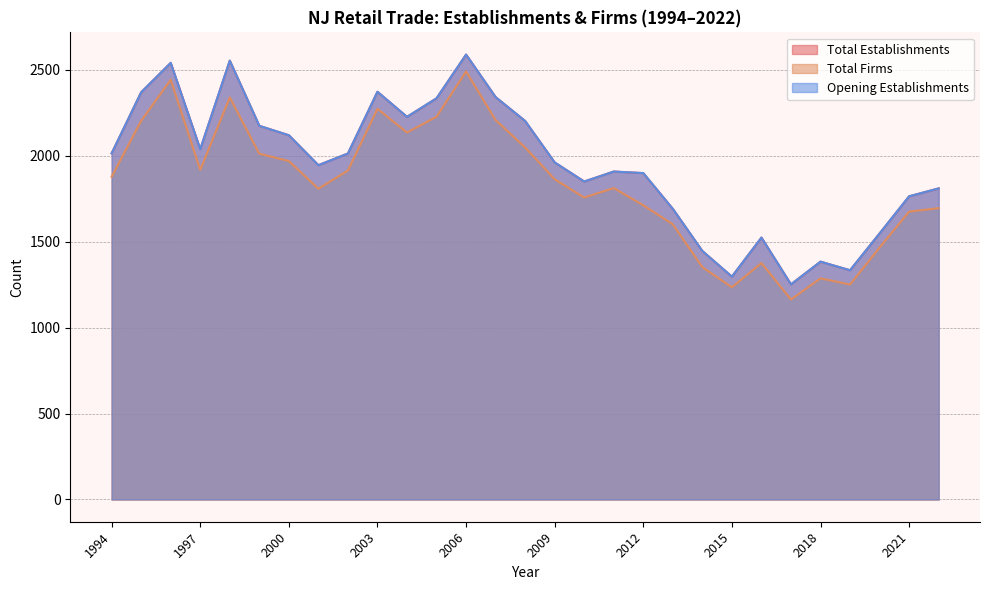

Is it true that Total Firms equals 513 at 2014?

False